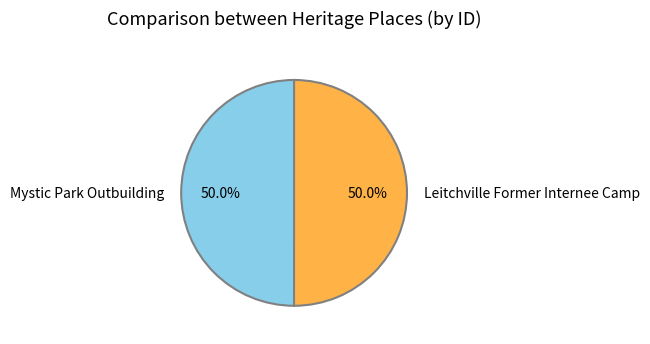

Count the number of slices in the pie.

2